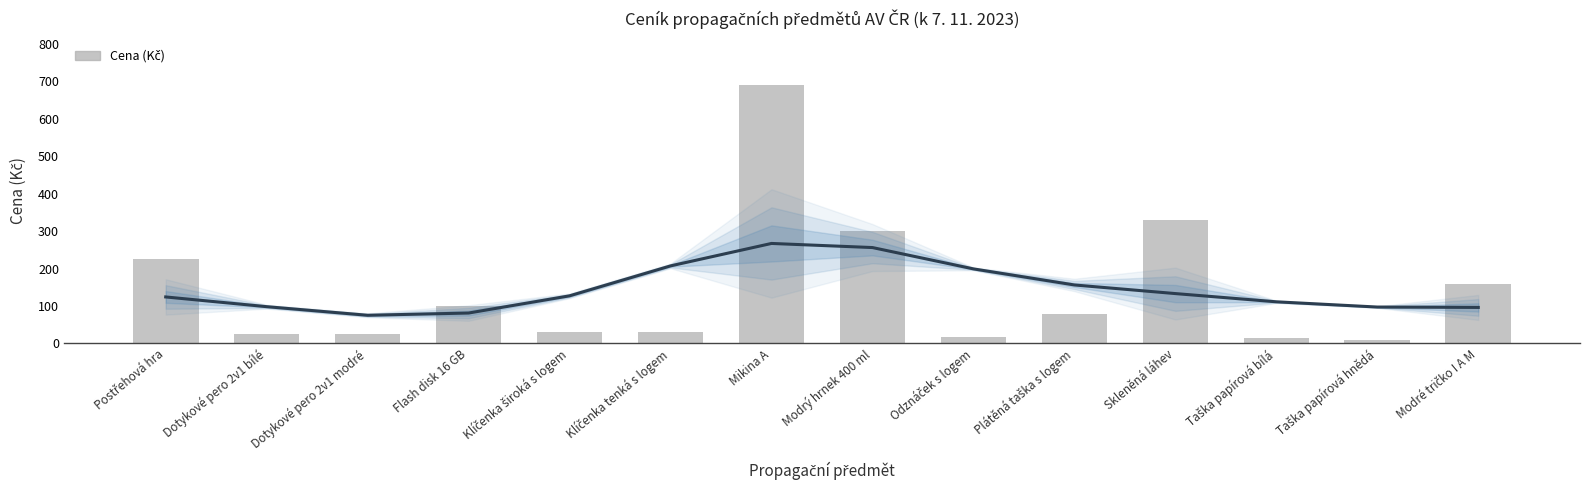

What is the label of the 8th bar from the right?

Mikina A